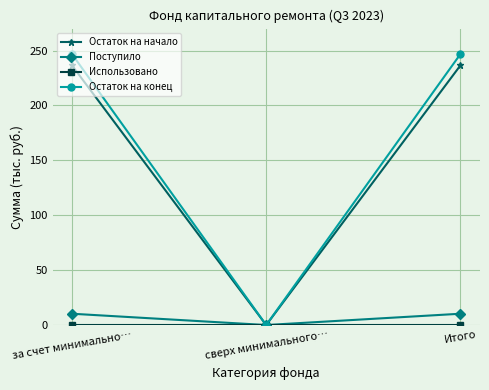

What is the label of the 3rd point from the left?

Итого